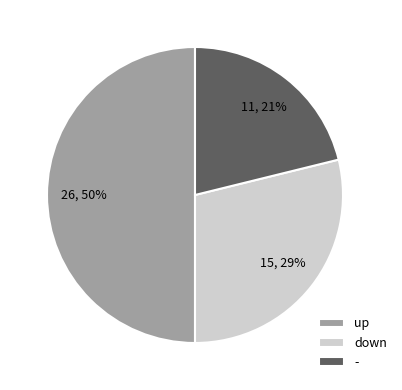

Combined, do up and down account for over 50%?

Yes